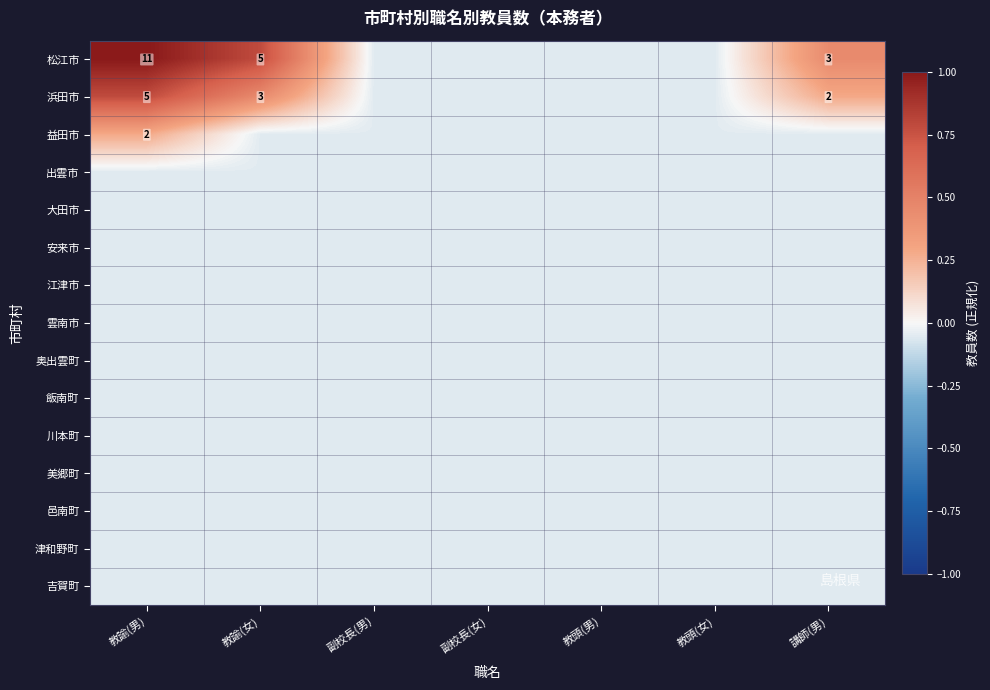

Which series has the widest spread of values?

松江市